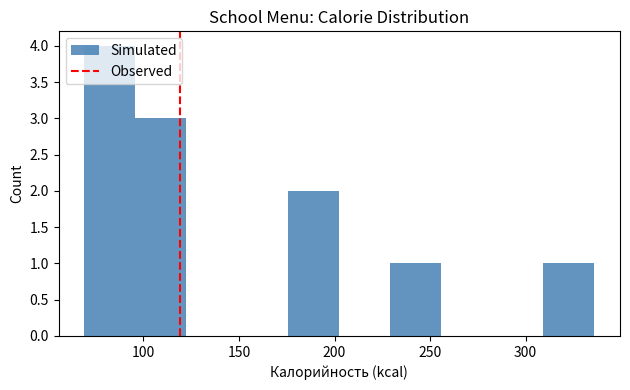

Reading left to right, list every bar in this chart as the range it spans on the x-axis followed by its height. Neither the bar edges nor the heights are printed on the chart, so give them approximately, as read against the axes.

70 to 95: 4
95 to 120: 3
120 to 150: 0
150 to 175: 0
175 to 205: 2
205 to 230: 0
230 to 255: 1
255 to 285: 0
285 to 310: 0
310 to 335: 1